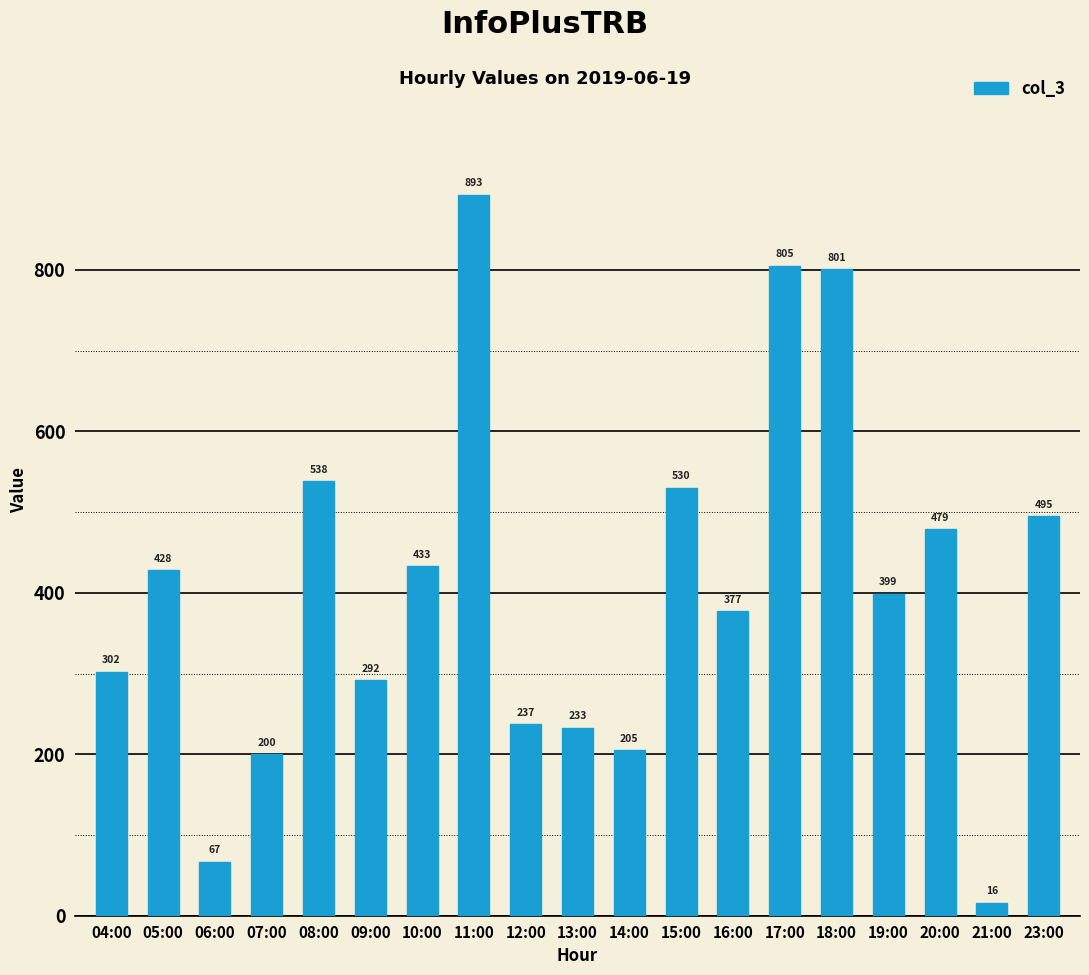

Which category has the highest value across all series?

11:00